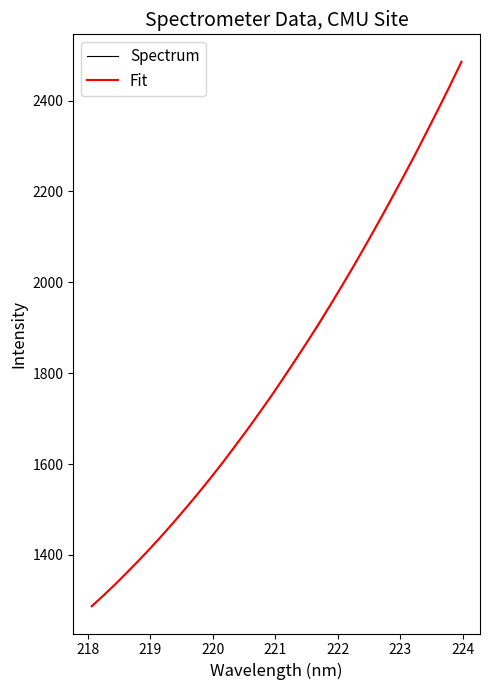

What is the greatest value displayed?

2486.0